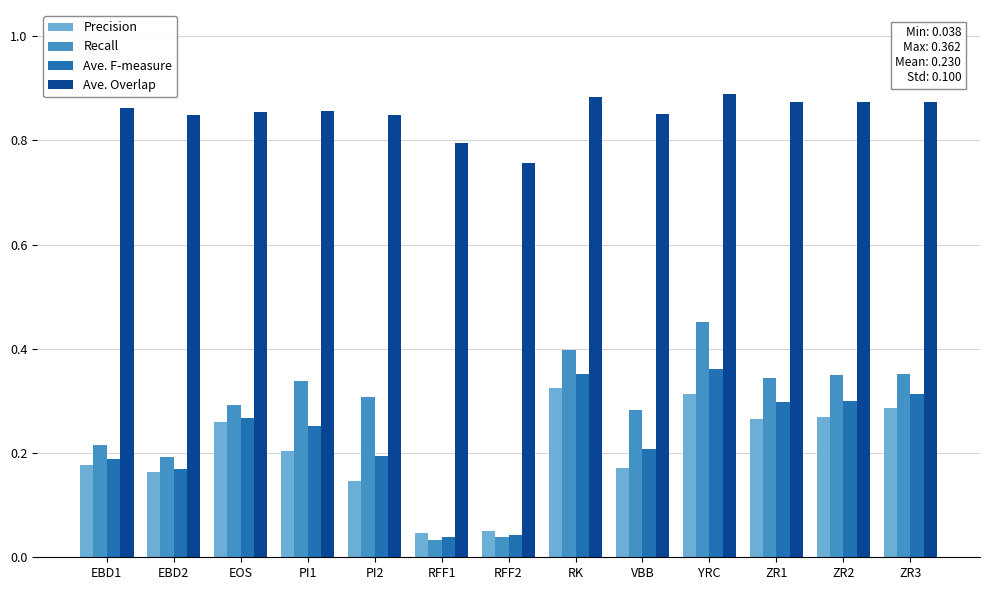

The Recall series shows 0.1 at EOS. True or false?

False